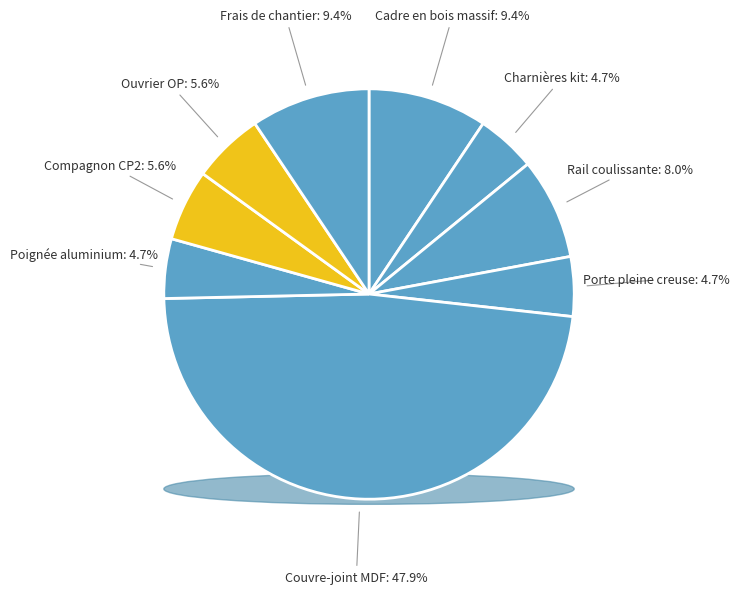

Does any single category account for the majority?

No